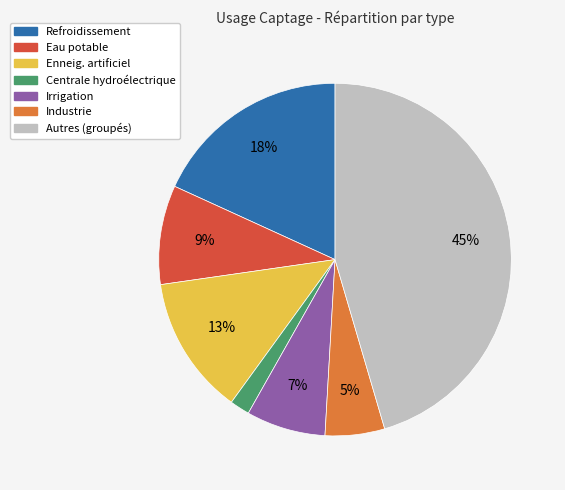

How many slices are in this pie chart?

7